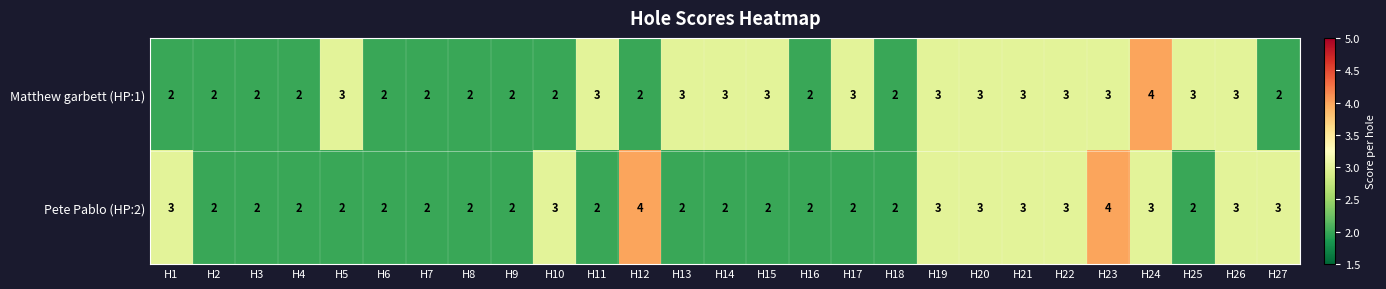

What value does the Matthew garbett (HP:1) series have at H24?

4